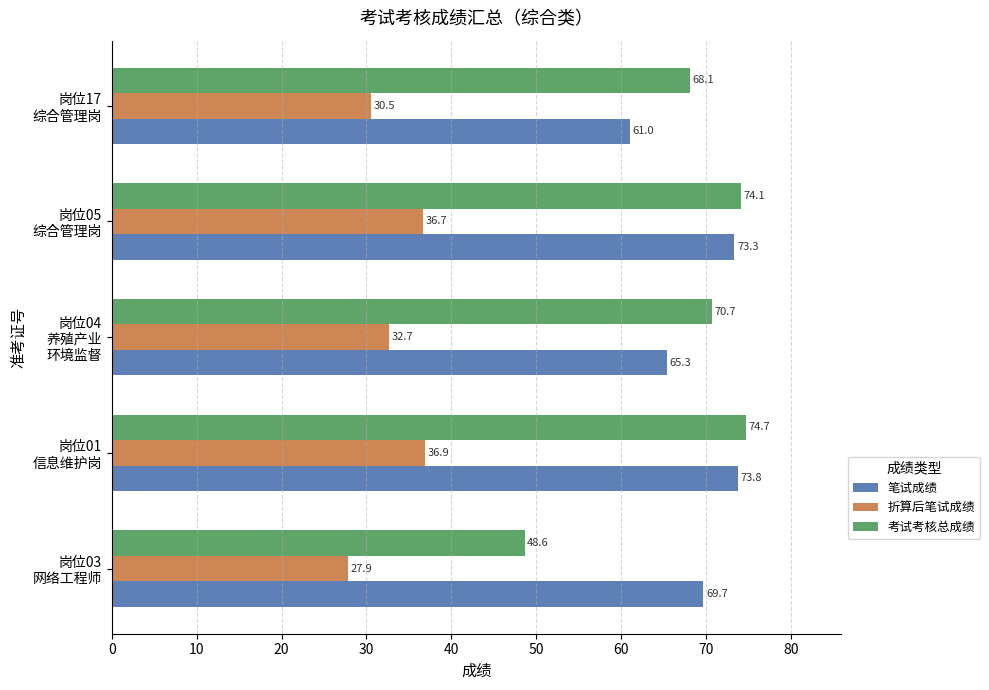

How many series are shown in this chart?

3